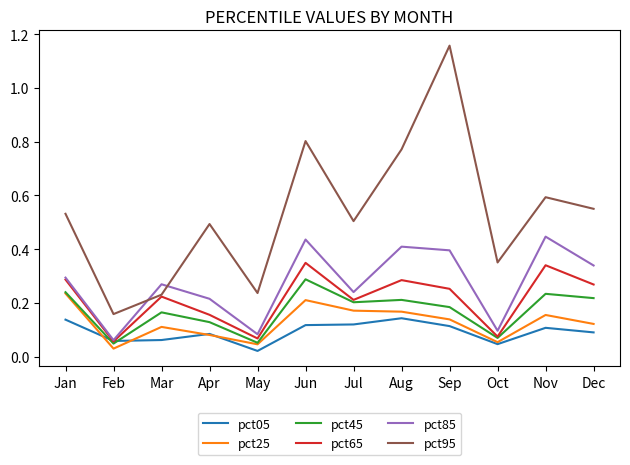

Between Jan and Oct, which series saw the biggest shift?

pct65